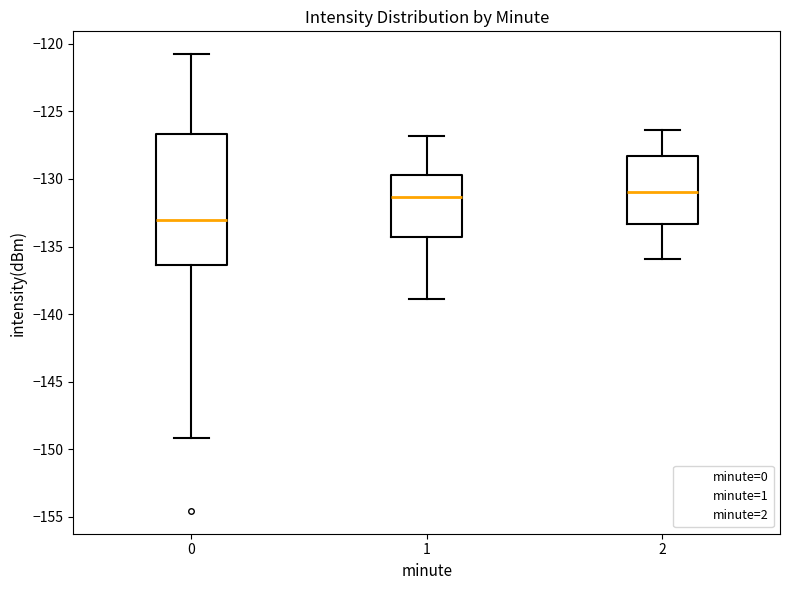

Comparing the boxes themselves (not the whiskers), which one is the tallest?

0